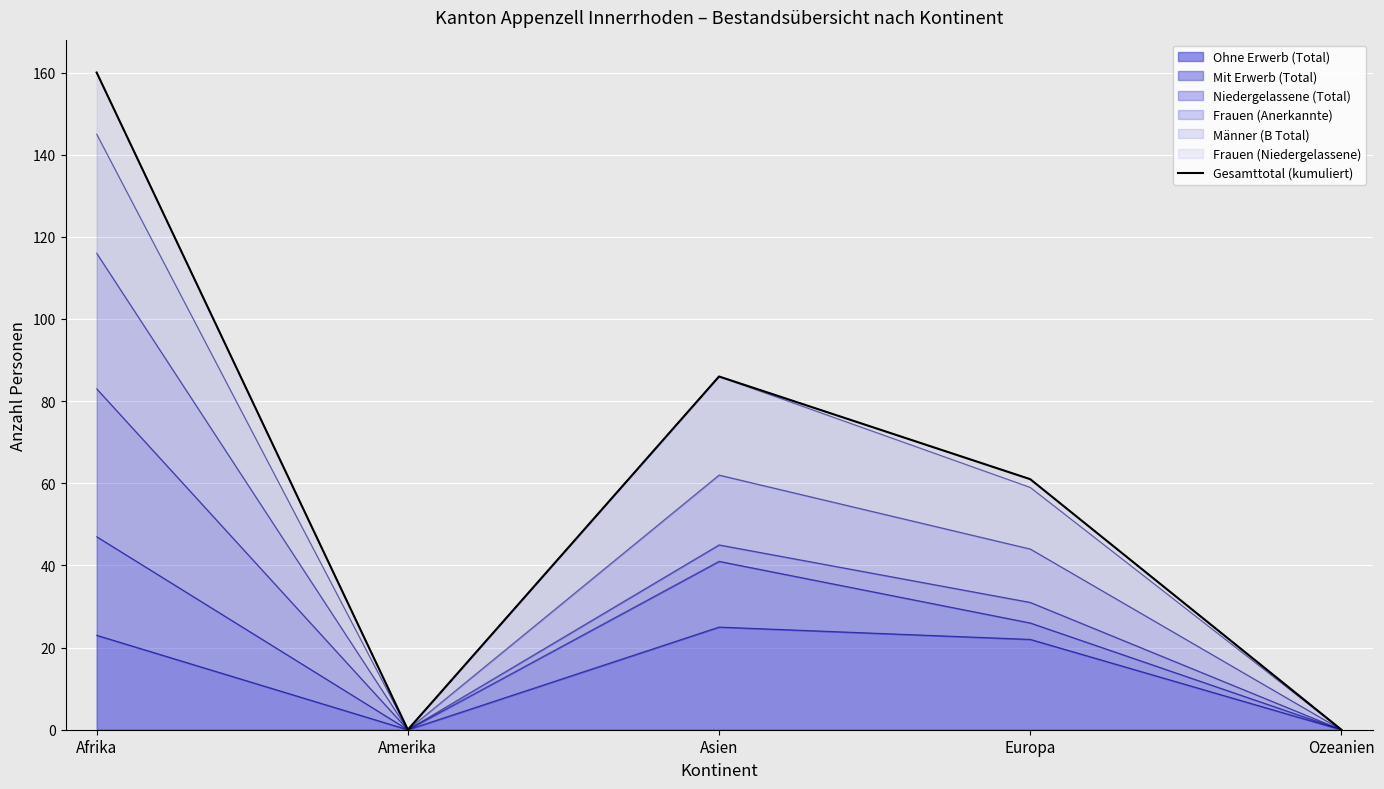

Reading left to right, transcribe all the data shown in this chart.

Afrika=160	Amerika=0	Asien=86	Europa=61	Ozeanien=0